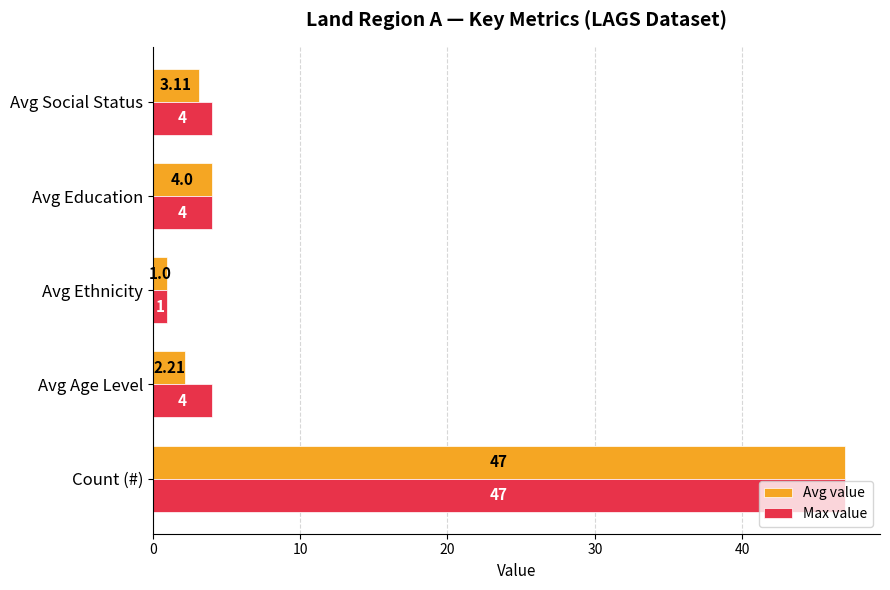

What is the average value of the Avg value series?

11.5